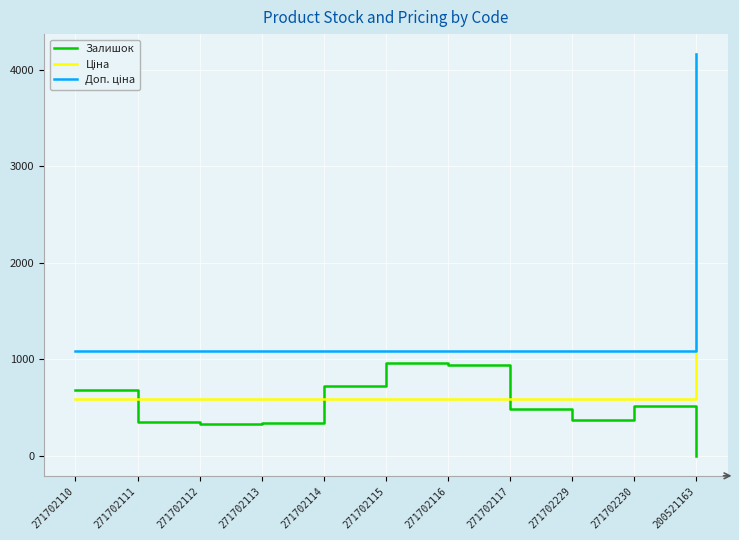

True or false: Залишок has a value of 345.0 at 271702113.

True